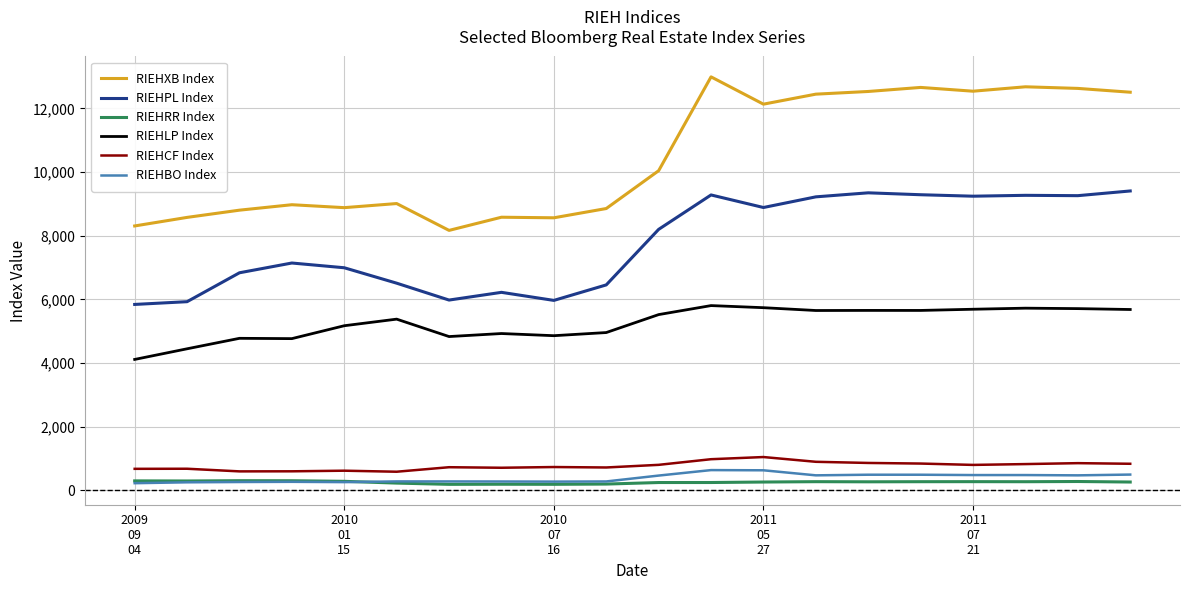

How many lines are shown in the chart?

6